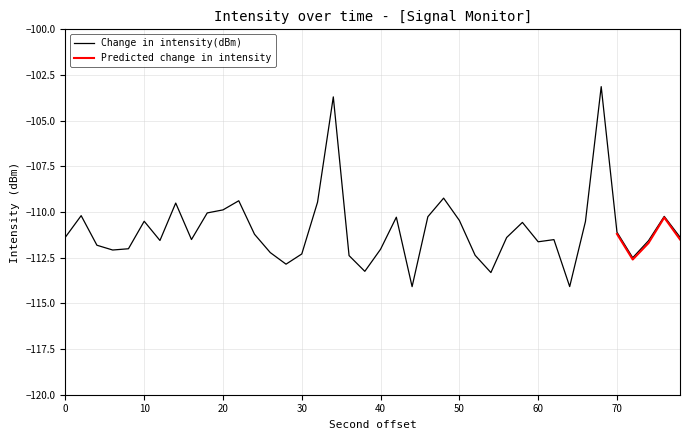

Is it true that Change in intensity(dBm) equals -29.2 at 60?

False